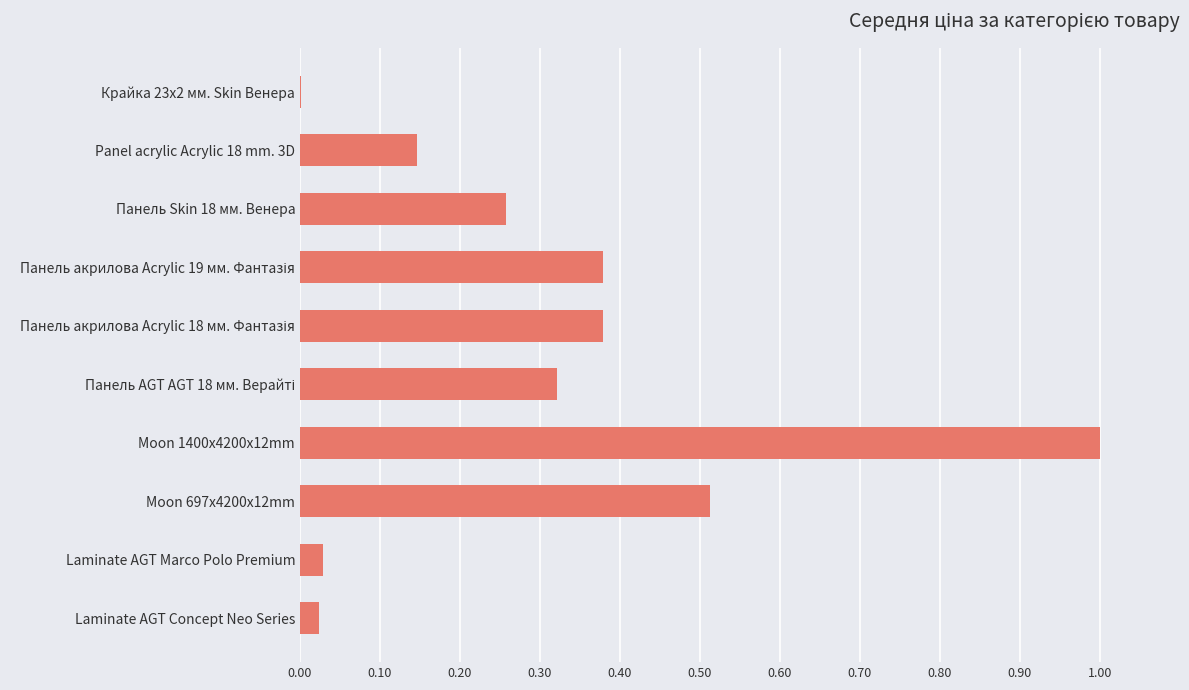

What is the greatest value displayed?

1.0